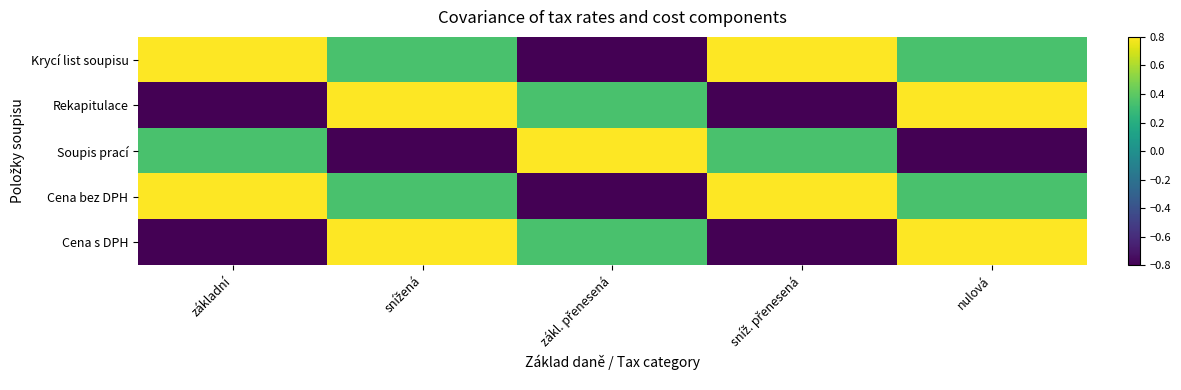

Reading left to right, transcribe all the data shown in this chart.

Krycí list soupisu: základní=0.8	snížená=0.3	zákl. přenesená=-0.8	sníž. přenesená=0.8	nulová=0.3
Rekapitulace: základní=-0.8	snížená=0.8	zákl. přenesená=0.3	sníž. přenesená=-0.8	nulová=0.8
Soupis prací: základní=0.3	snížená=-0.8	zákl. přenesená=0.8	sníž. přenesená=0.3	nulová=-0.8
Cena bez DPH: základní=0.8	snížená=0.3	zákl. přenesená=-0.8	sníž. přenesená=0.8	nulová=0.3
Cena s DPH: základní=-0.8	snížená=0.8	zákl. přenesená=0.3	sníž. přenesená=-0.8	nulová=0.8